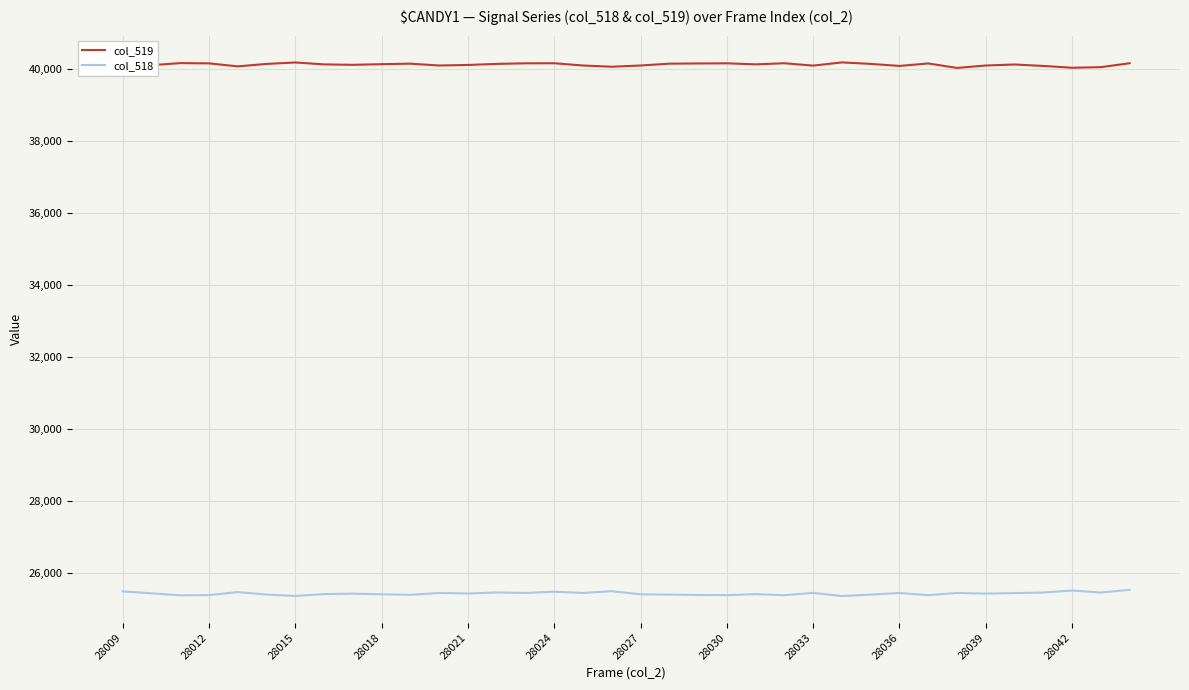

What is the difference between the maximum and second lowest values in the col_518 series?

172